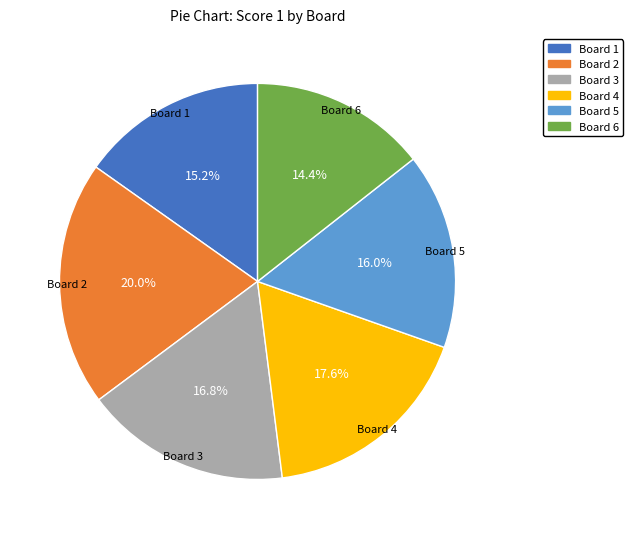

Approximately how many times larger is the value at Board 1 compared to Board 2?

0.8